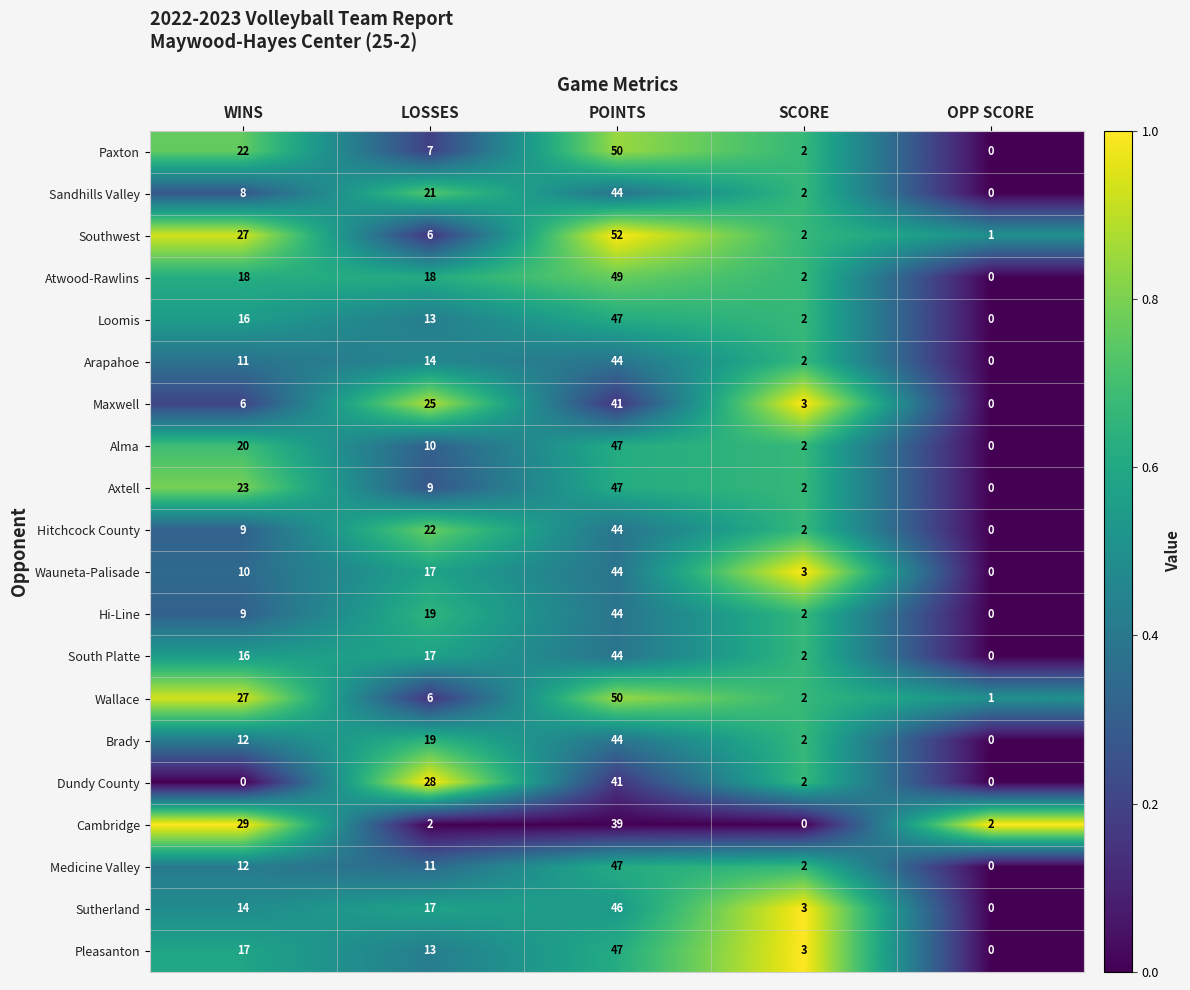

True or false: Loomis has a value of 0 at OPP SCORE.

True